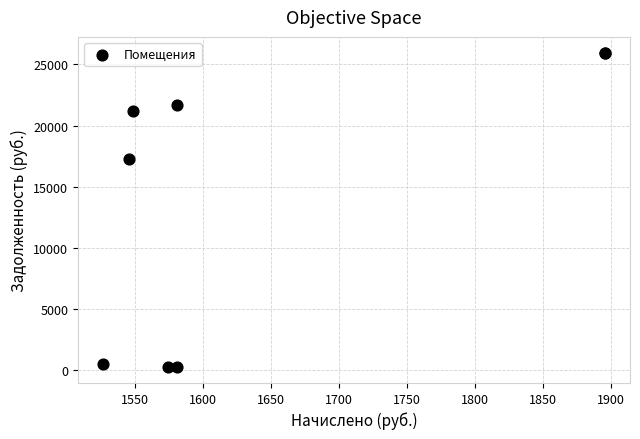

What Y value in the scatter plot is closest to 13111?

17256.6